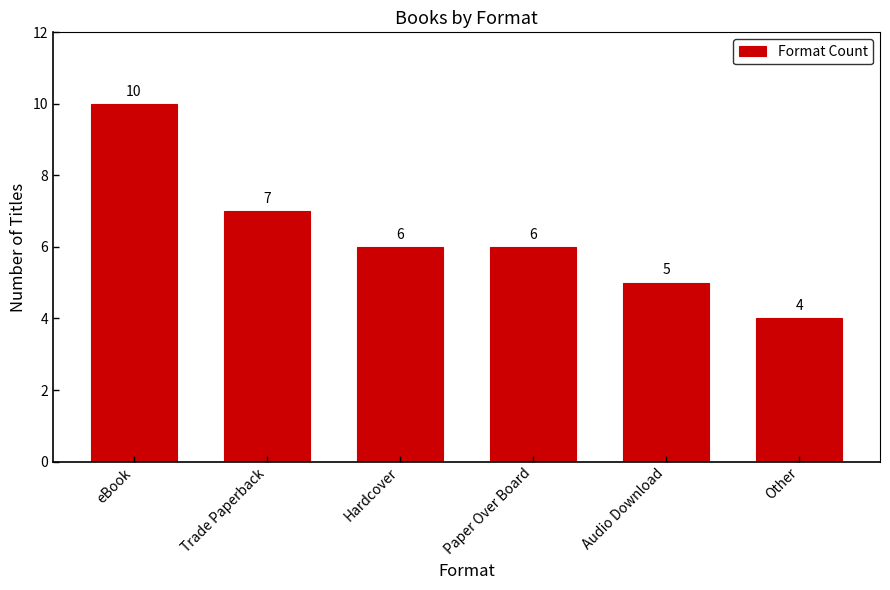

At which category does the chart reach its peak across all series?

eBook